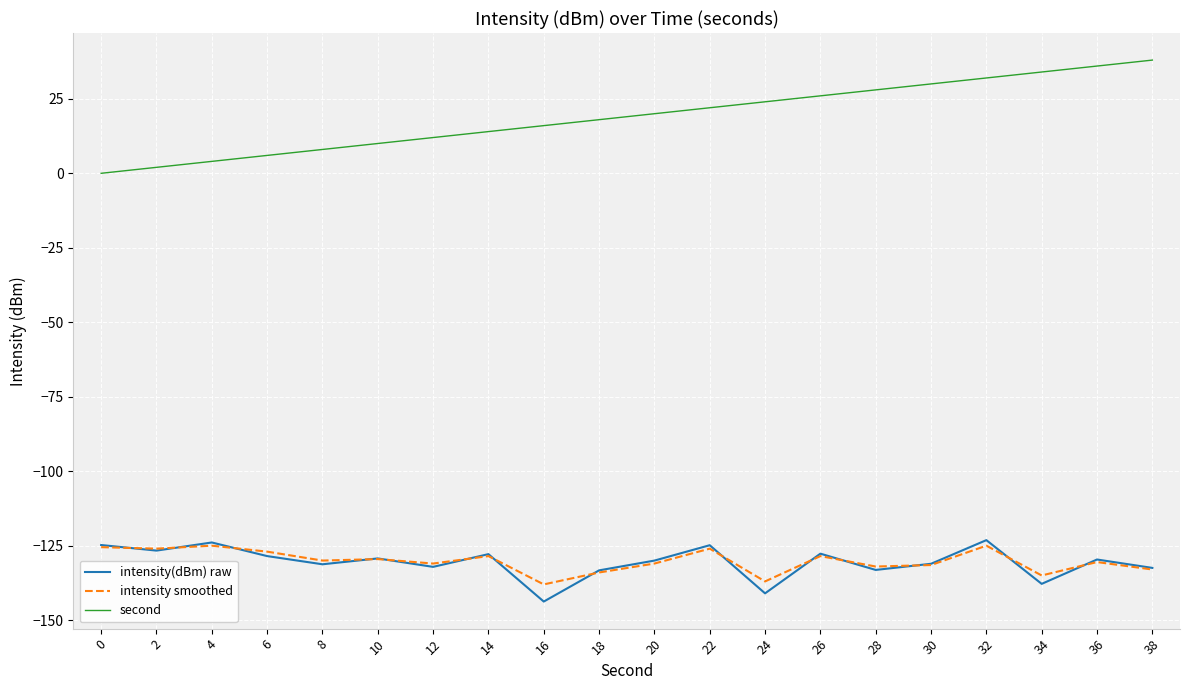

What is the difference between the highest and lowest values at 30?

161.5